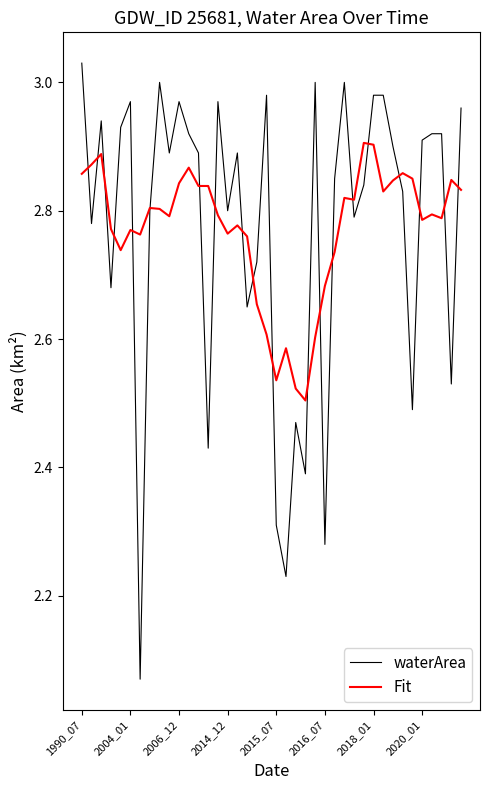

Which series has the largest range (max minus min)?

waterArea